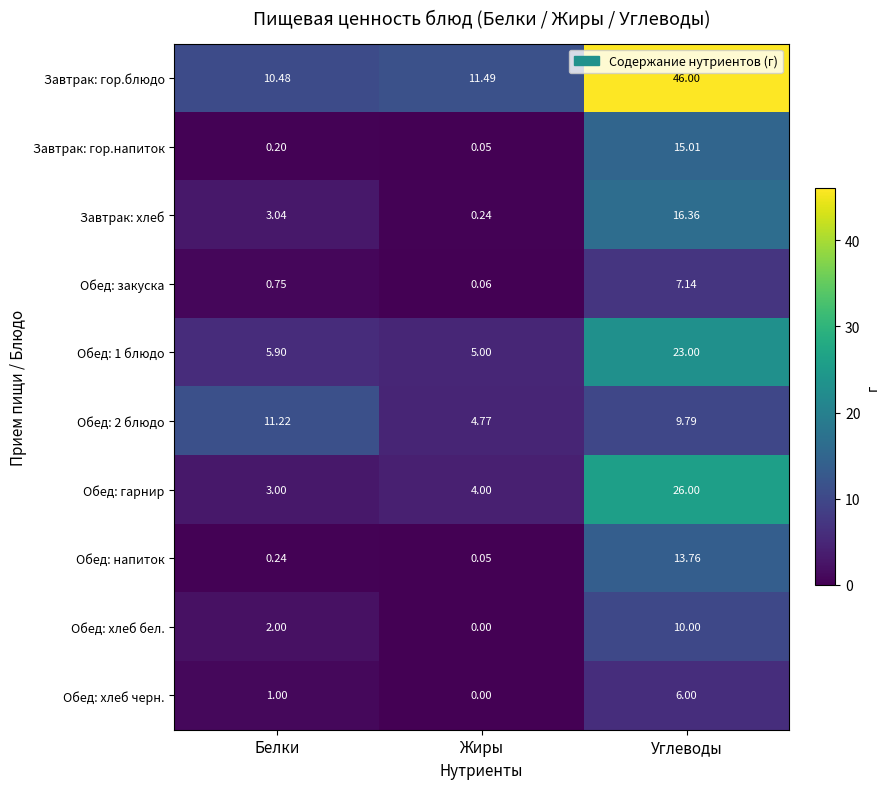

Which series has the largest total across all categories?

Завтрак: гор.блюдо